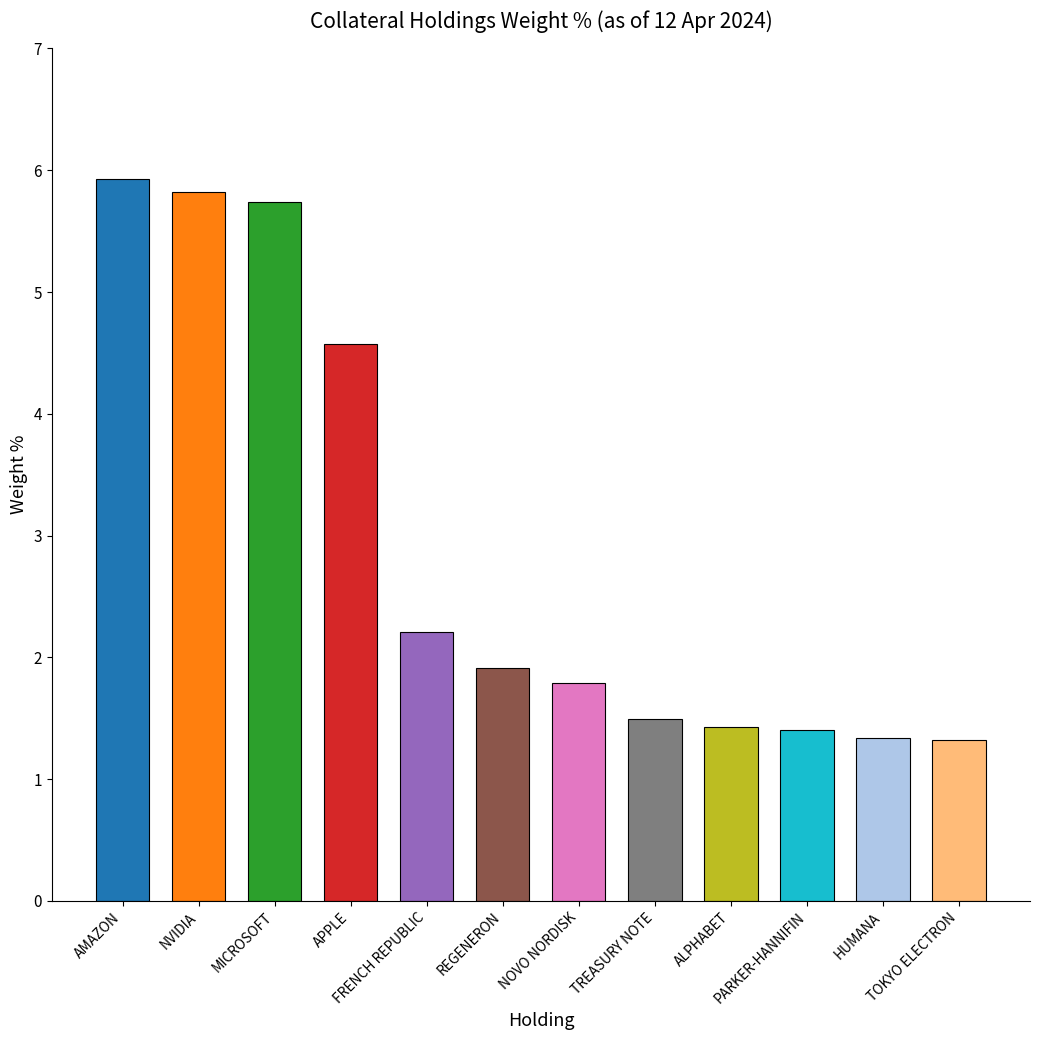

Rank the categories by value from highest to lowest.

AMAZON, NVIDIA, MICROSOFT, APPLE, FRENCH REPUBLIC, REGENERON, NOVO NORDISK, TREASURY NOTE, ALPHABET, PARKER-HANNIFIN, HUMANA, TOKYO ELECTRON